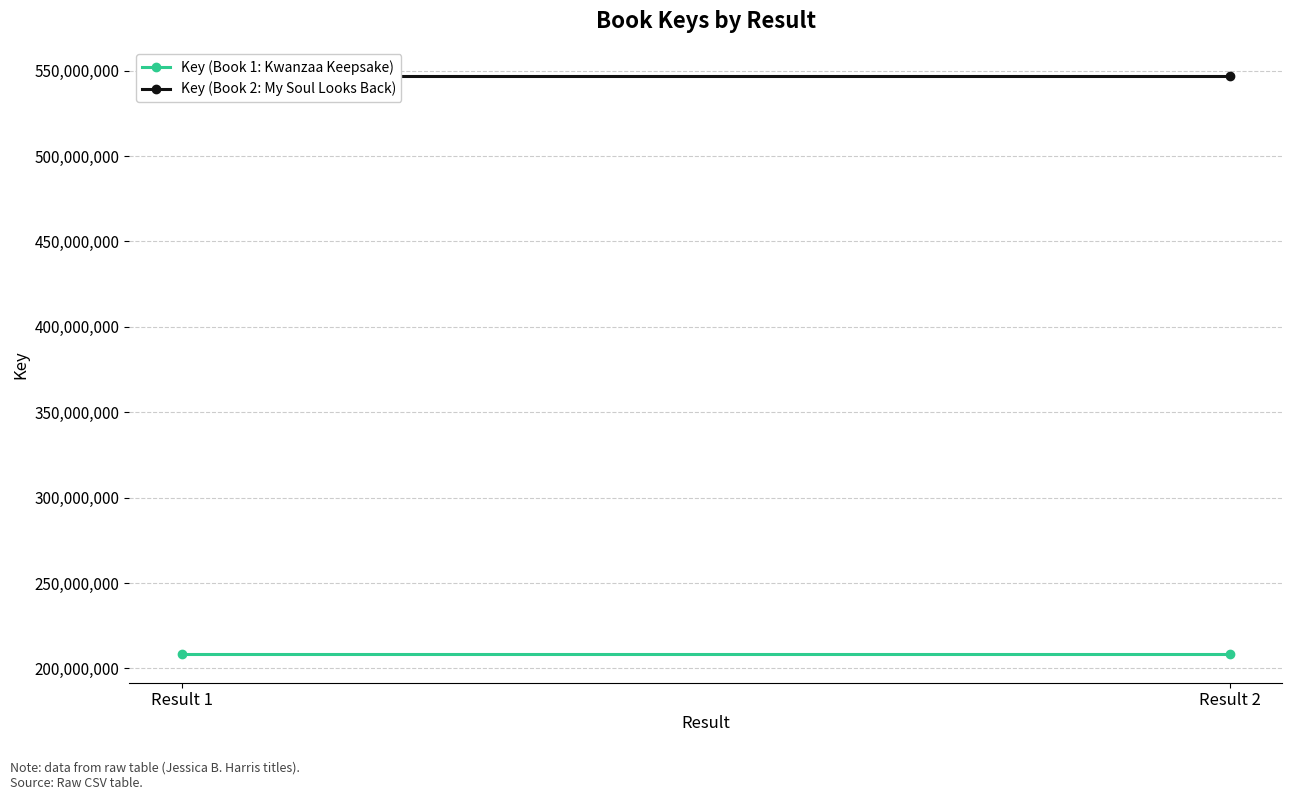

What is the average value of the Key (Book 1: Kwanzaa Keepsake) series?

208545152